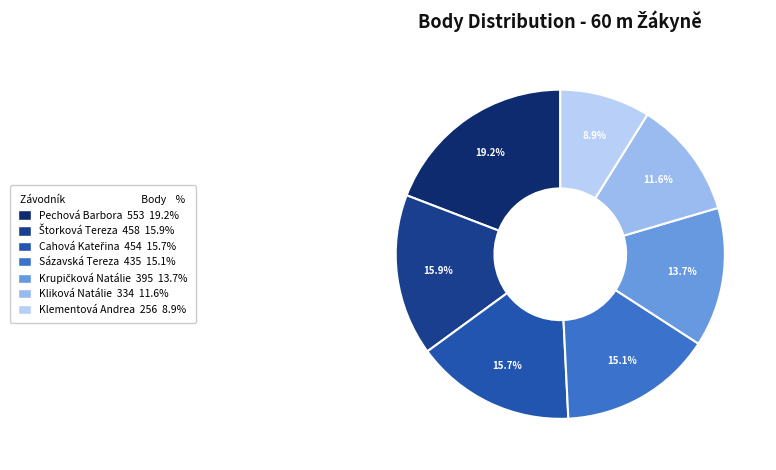

How many slices are in this pie chart?

7